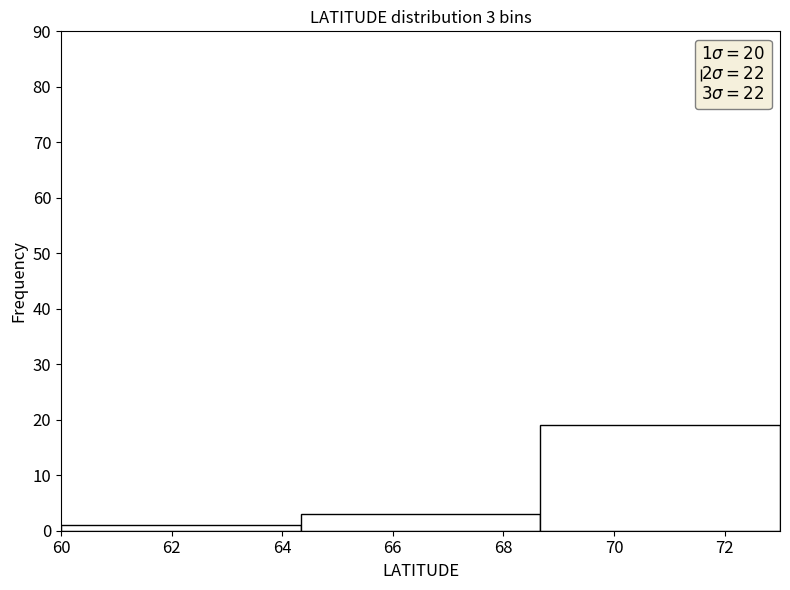

Over which range of the x-axis is the bar tallest?

68.6 to 73.0